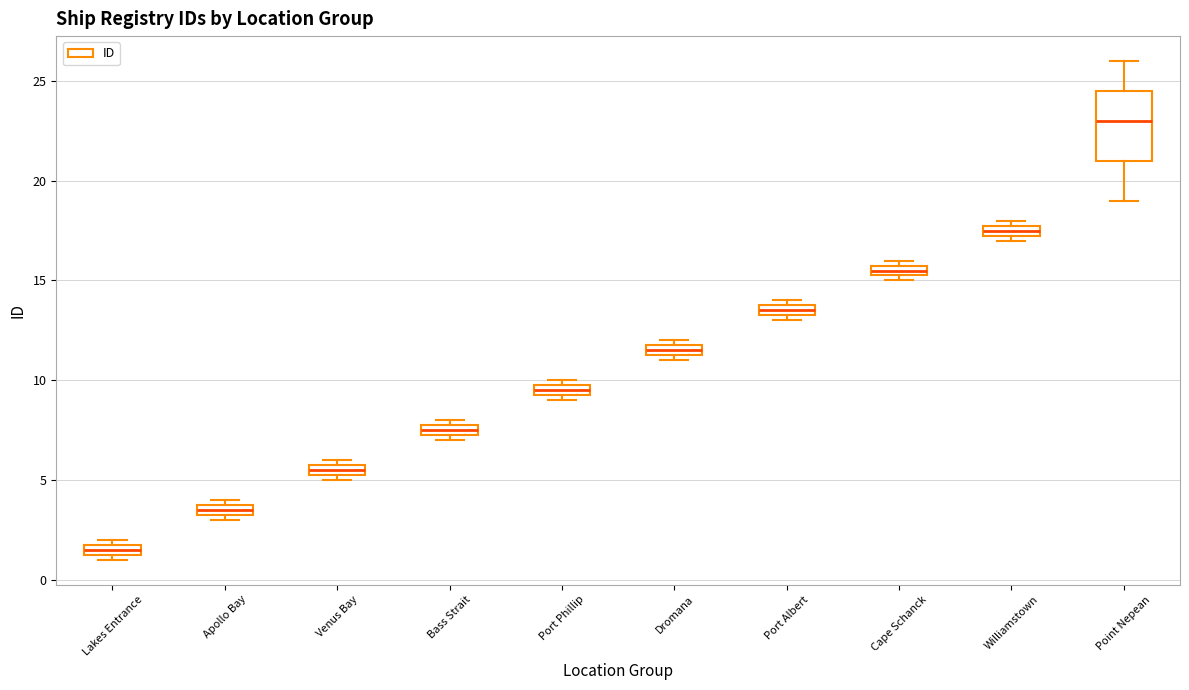

Which box is the tallest, from its lower edge to its upper edge?

Point Nepean